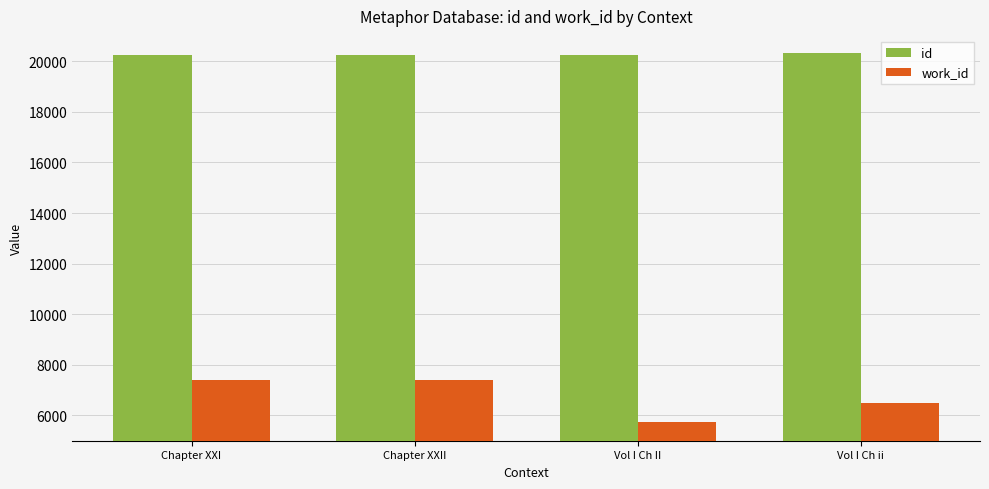

Count the work_id values in the range 6506 to 7396.

3